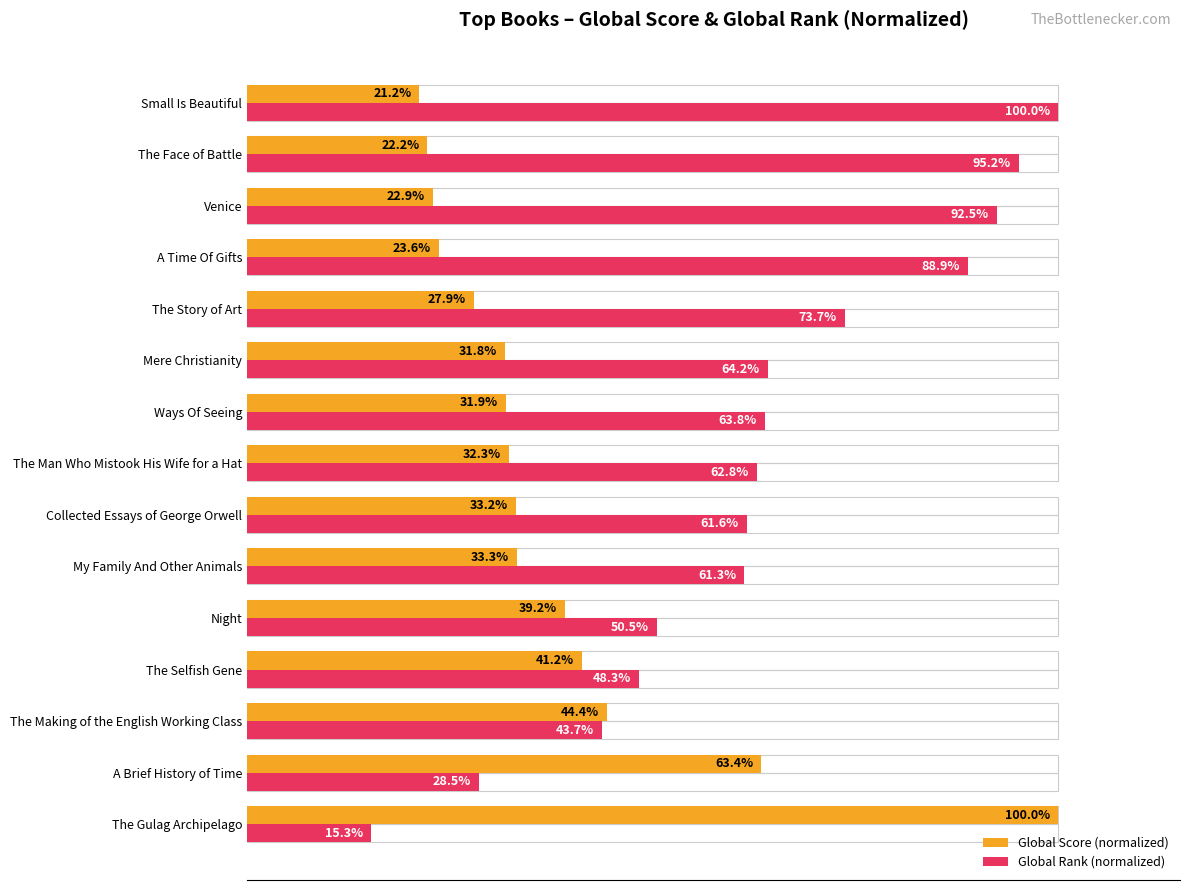

List the series in order of their overall mean, lowest first.

Global Score (normalized), Global Rank (normalized)